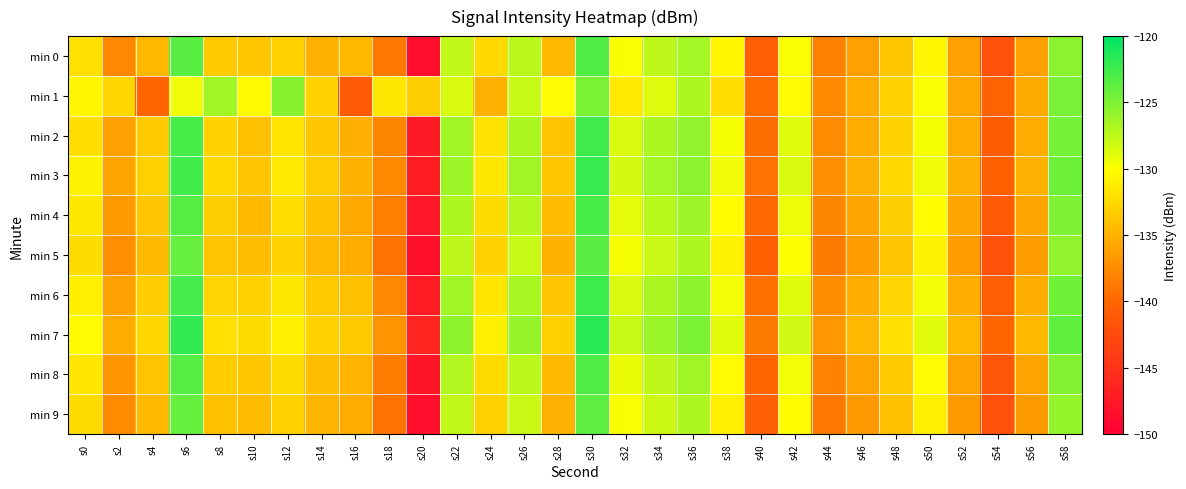

What is the difference between the highest and lowest values at s34?

2.7